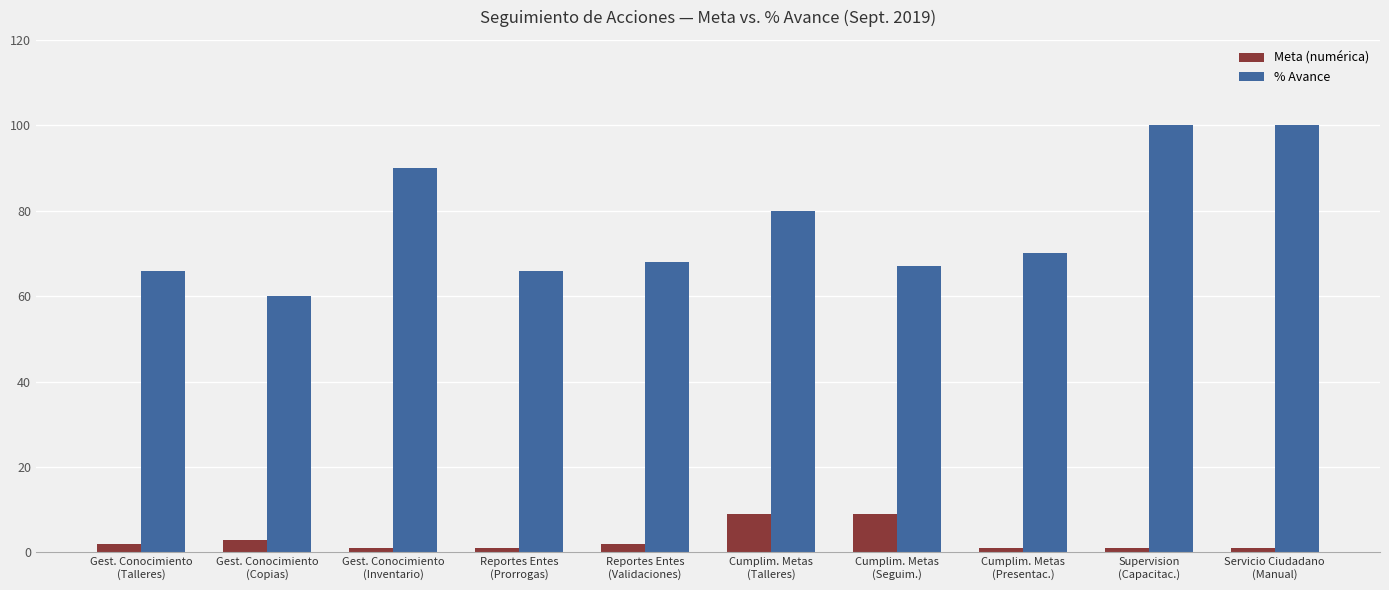

What is the average value of the % Avance series?

77